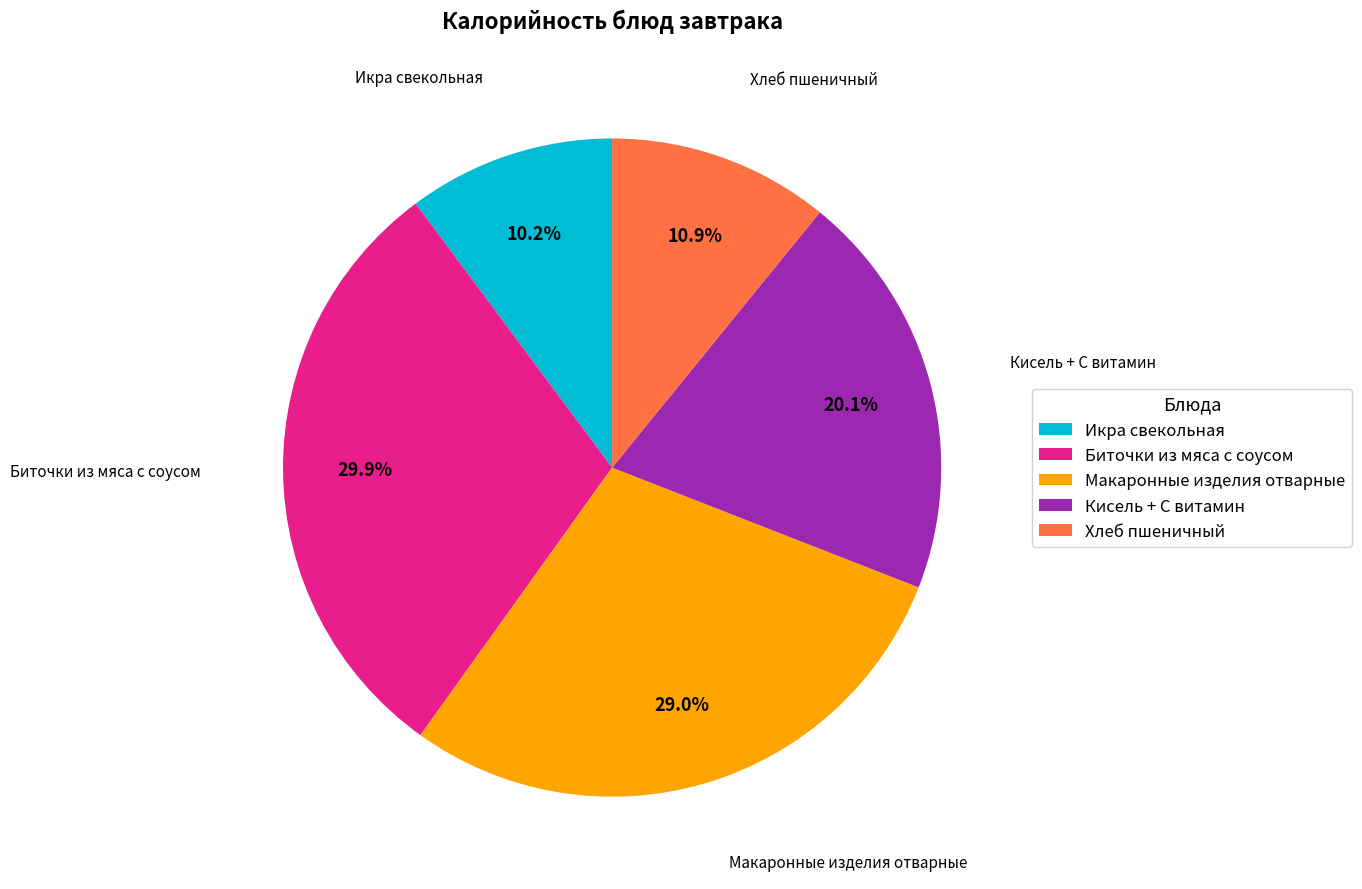

How many segments does this pie chart have?

5